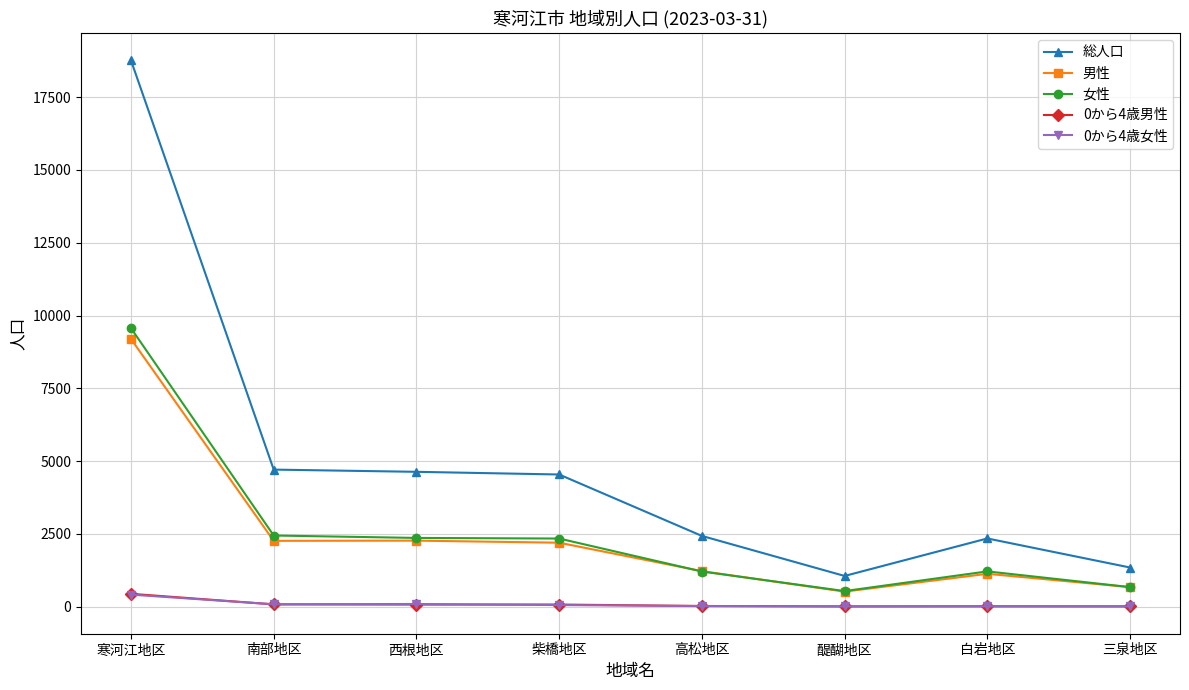

How many intersections are there between 0から4歳女性 and 0から4歳男性?

2